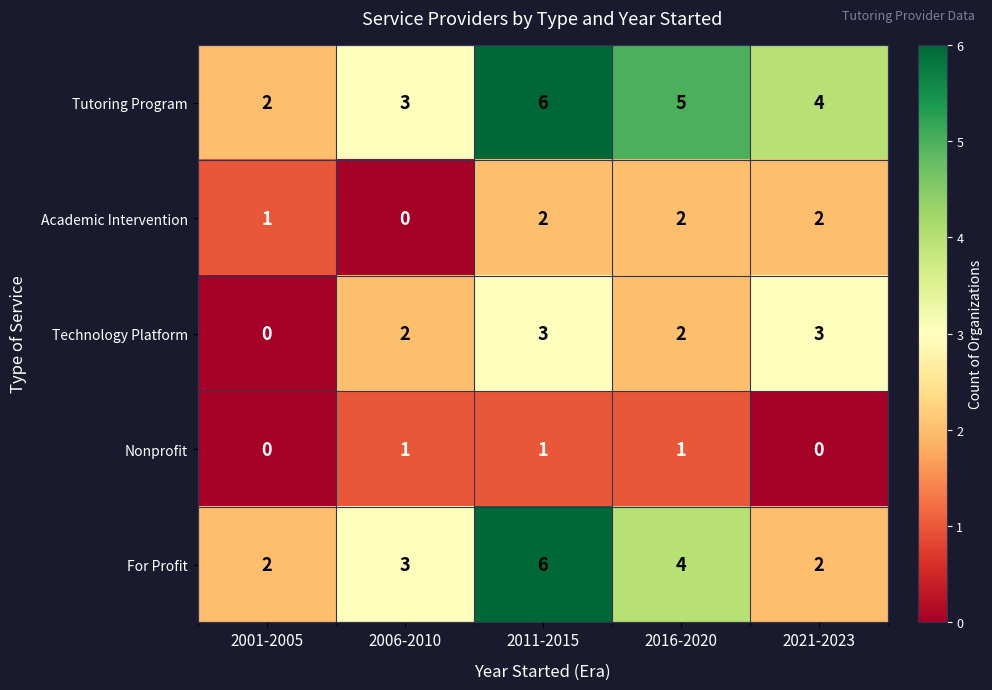

The Tutoring Program series shows 1 at 2011-2015. True or false?

False